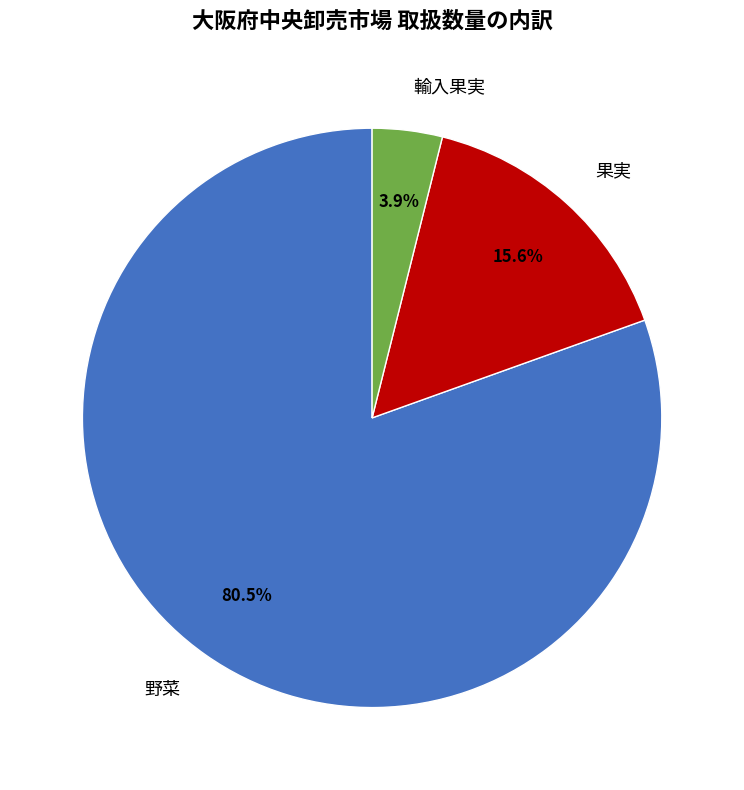

Approximately how many times larger is the value at 野菜 compared to 輸入果実?

20.6